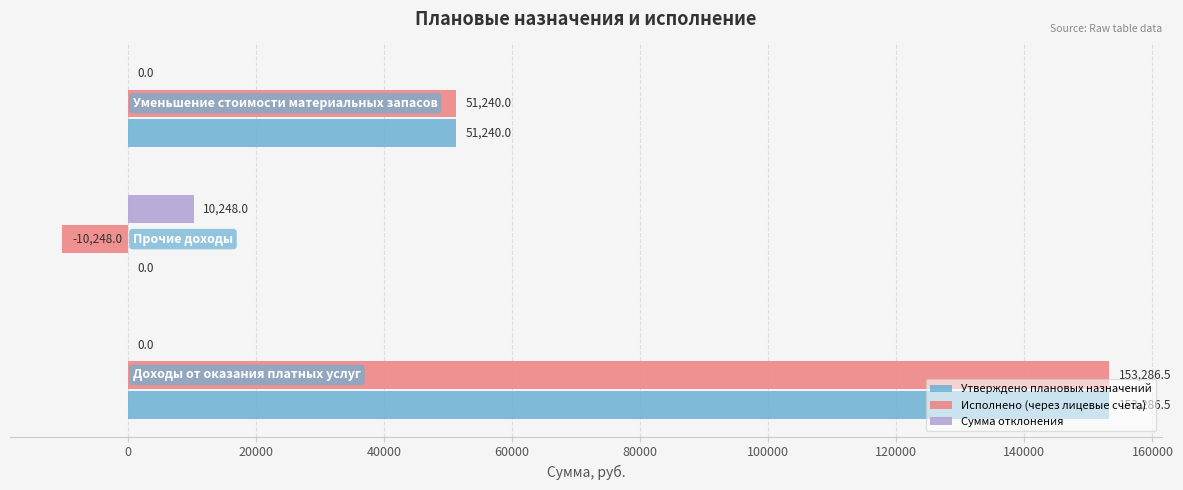

What are all the series names shown in the legend?

Утверждено плановых назначений, Исполнено (через лицевые счета), Сумма отклонения